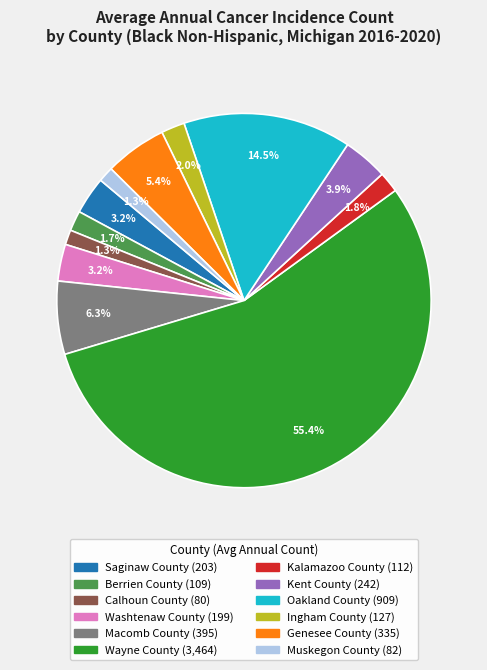

What percentage do Kalamazoo County and Ingham County together represent?

3.8%